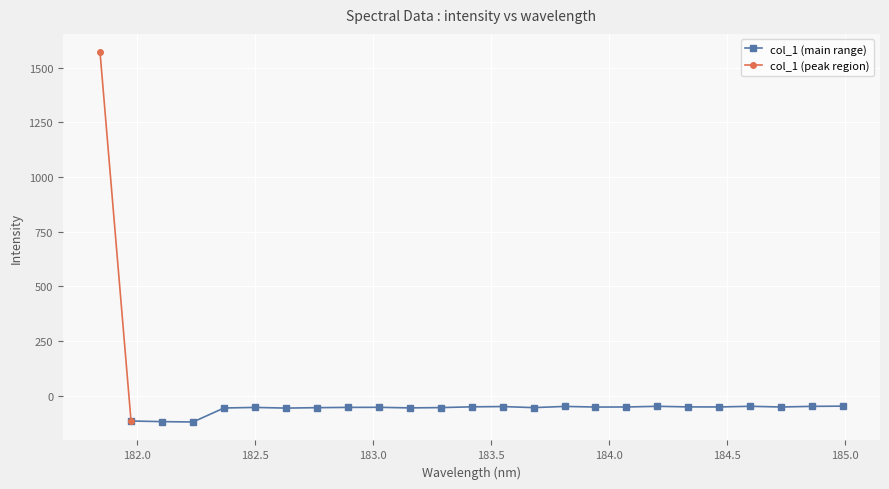

What is the sum of all values?

116.6